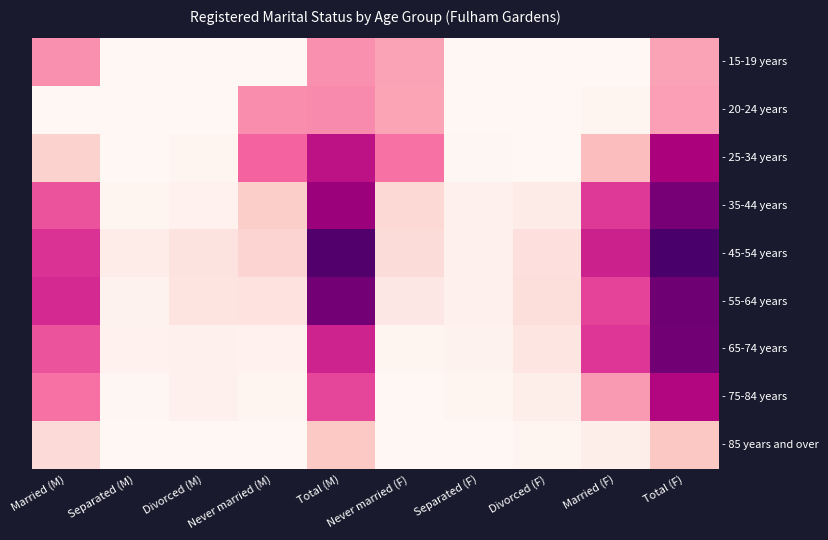

What is the total value across all series at Never married (M)?

685